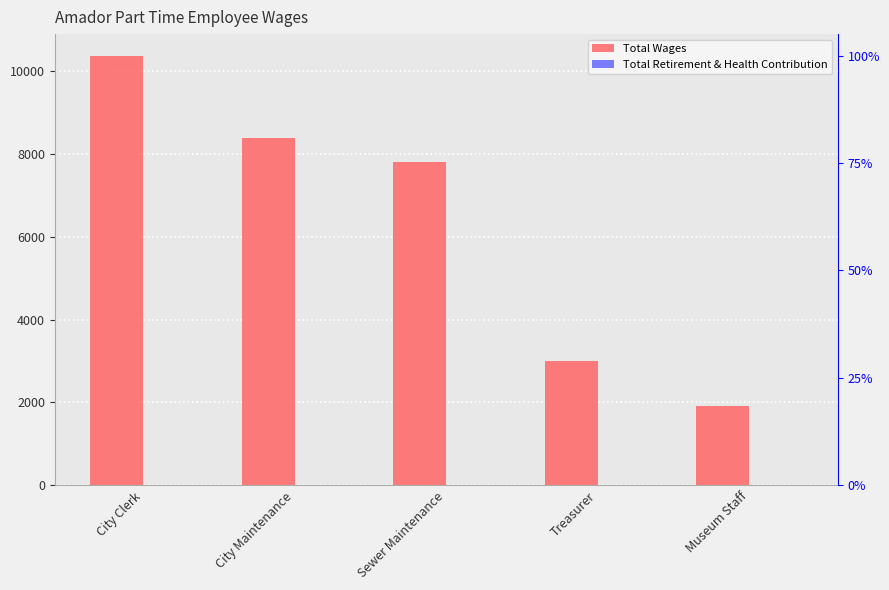

Which series has the widest spread of values?

Total Wages